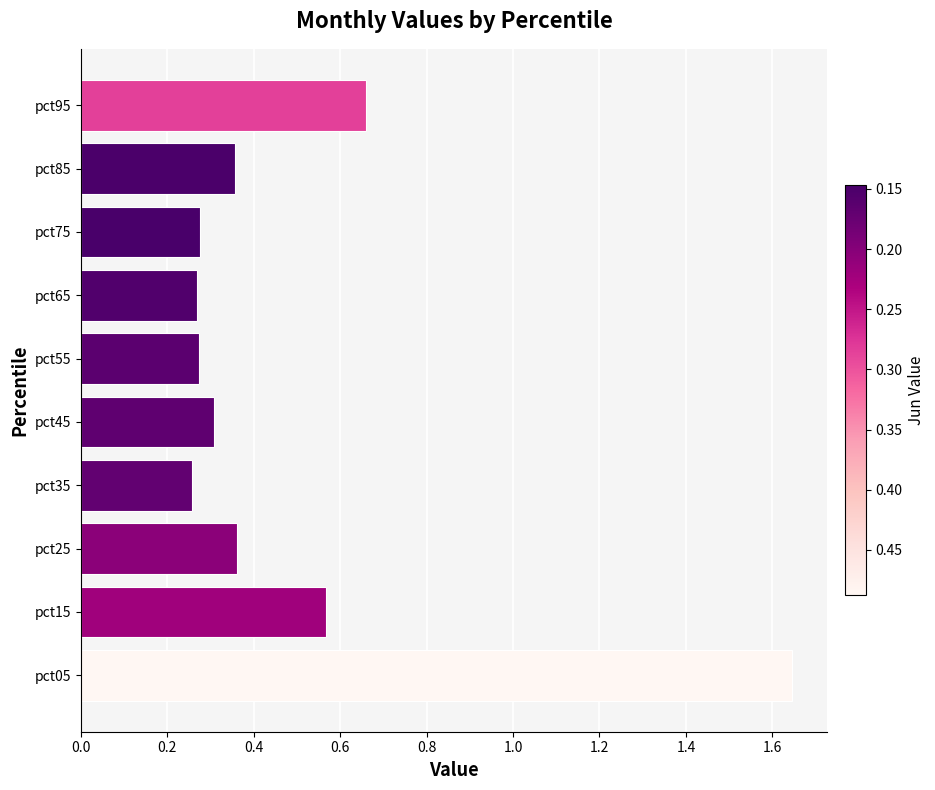

What is the difference between the maximum and minimum values?

1.4